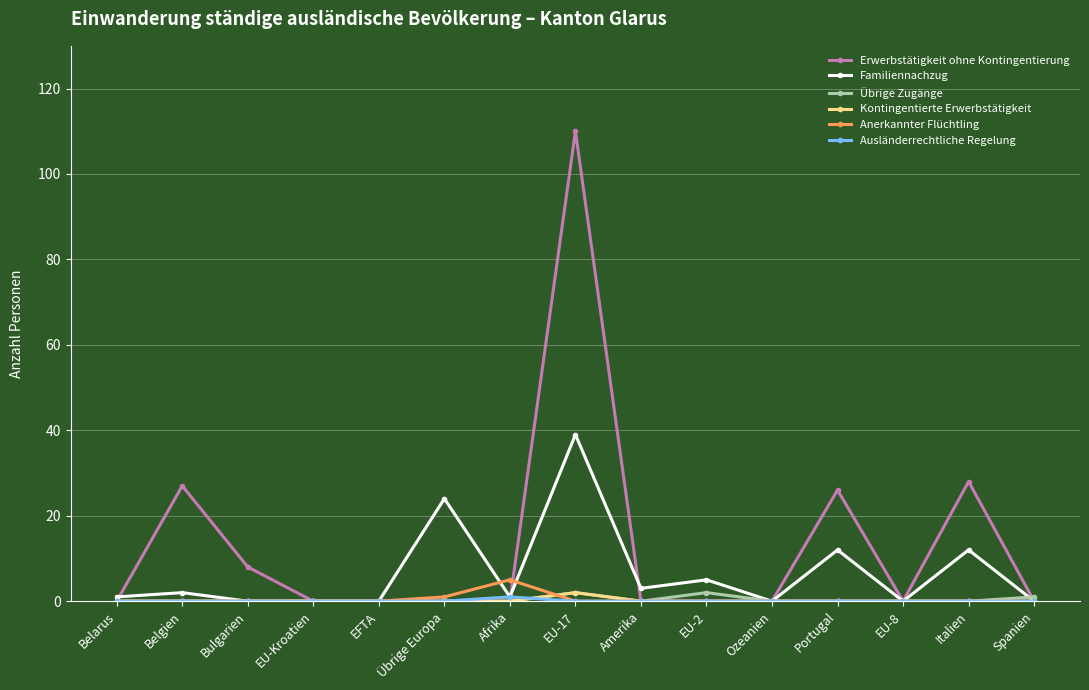

Which category has the highest value across all series?

EU-17